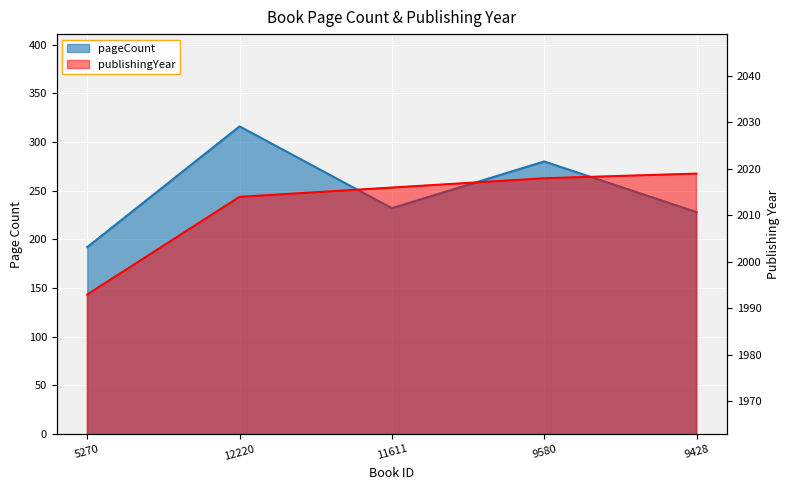

How many data points does each series have?

5